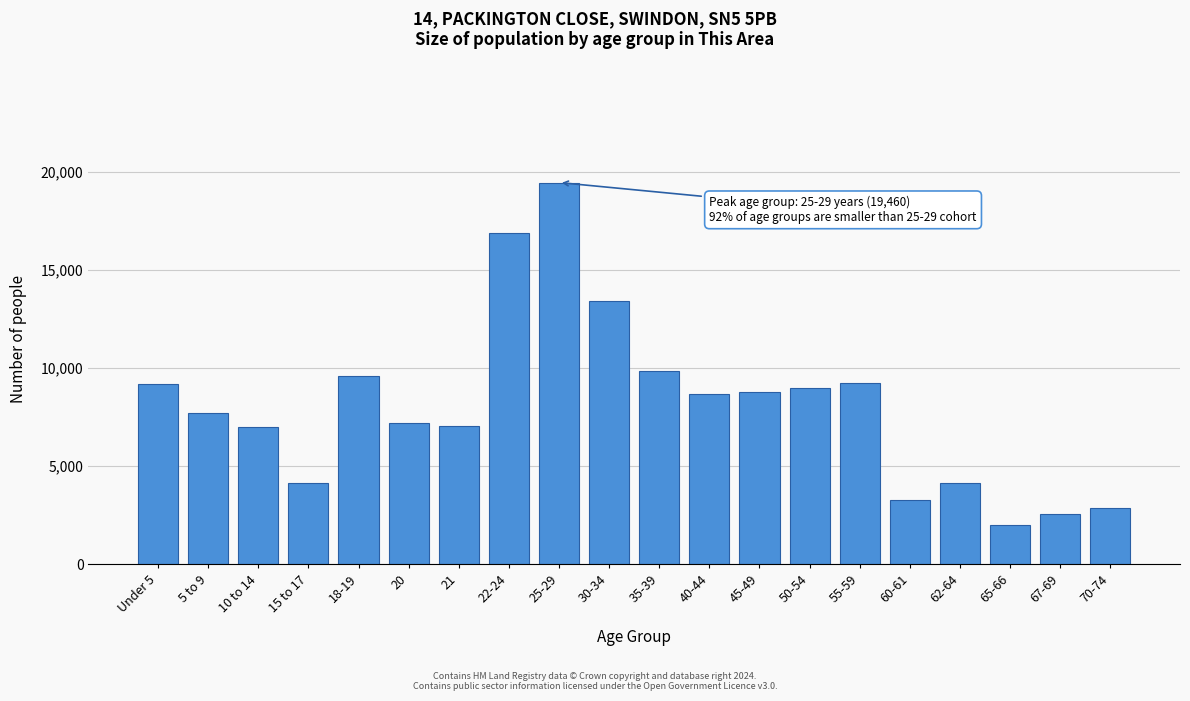

Which label corresponds to the largest value in the chart?

25-29